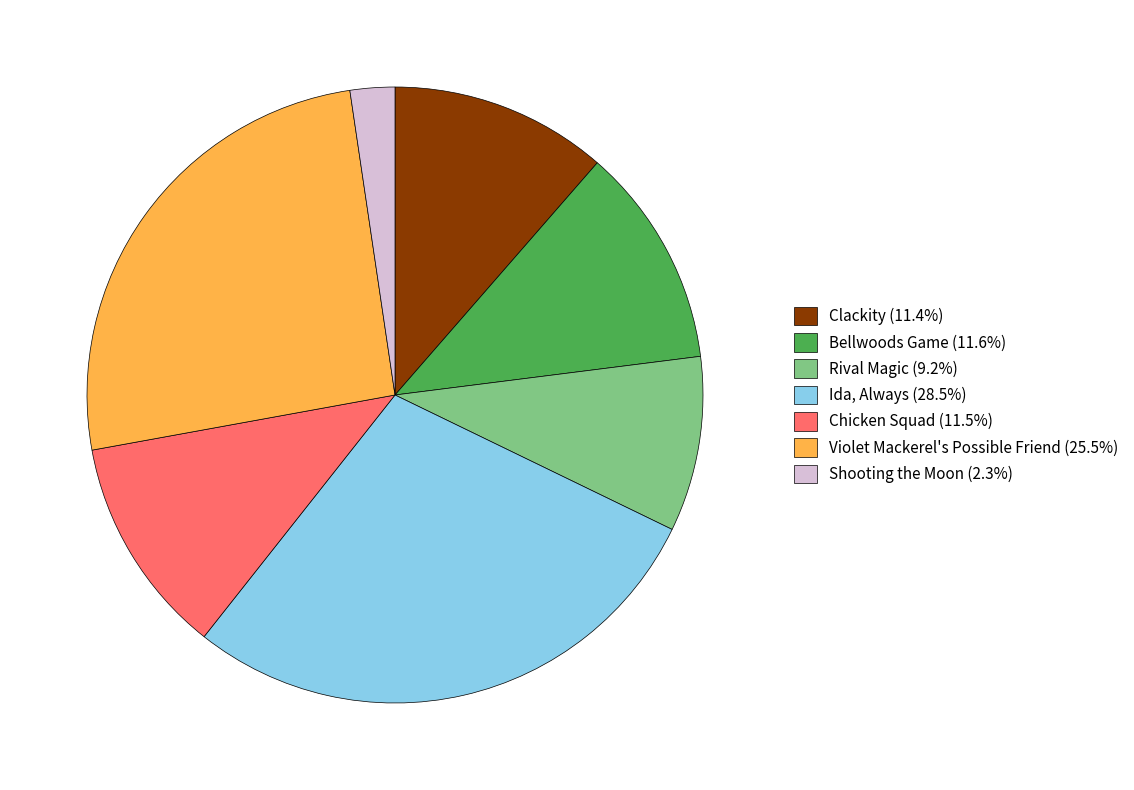

What is the ratio of the value at Shooting the Moon to the value at Violet Mackerel's Possible Friend?

0.1